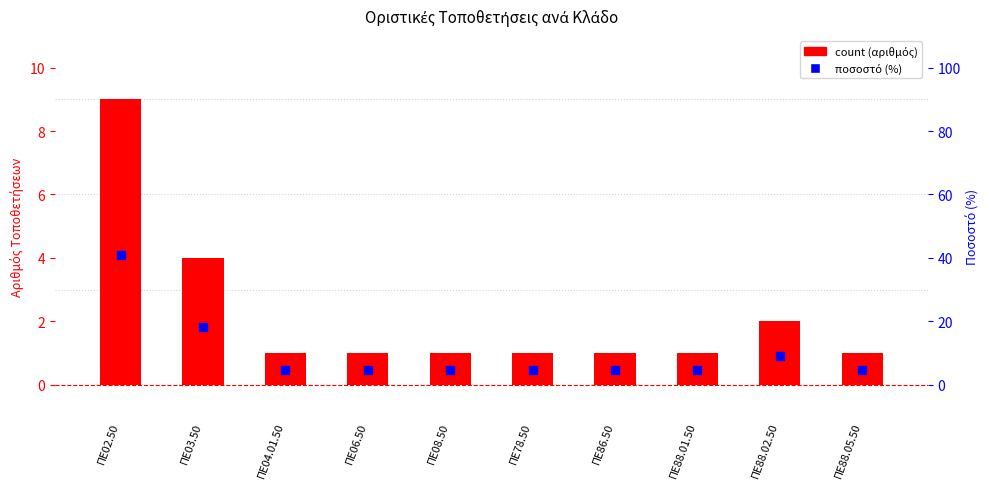

Which series has the largest total across all categories?

percentile rank within the sample